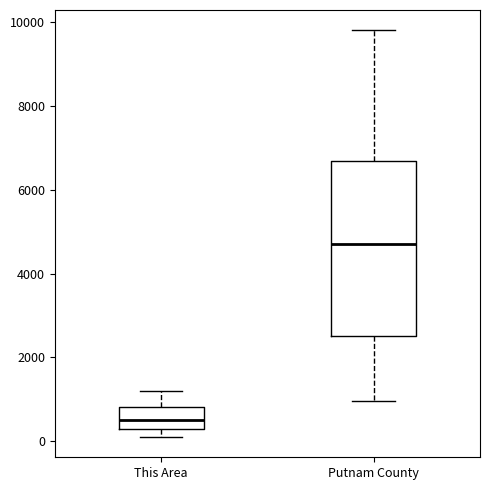

Reading left to right, transcribe this box plot: for each box, give where its median line is, the range the box spans, and where its two whiskers end, as read against the y-axis. The values are not printed on the chart, so give them approximately, as read against the axis.

This Area: median 600, box 200 to 800, whiskers 200 (just below the box's lower edge) to 1200
Putnam County: median 4800, box 2600 to 6600, whiskers 1000 to 9800